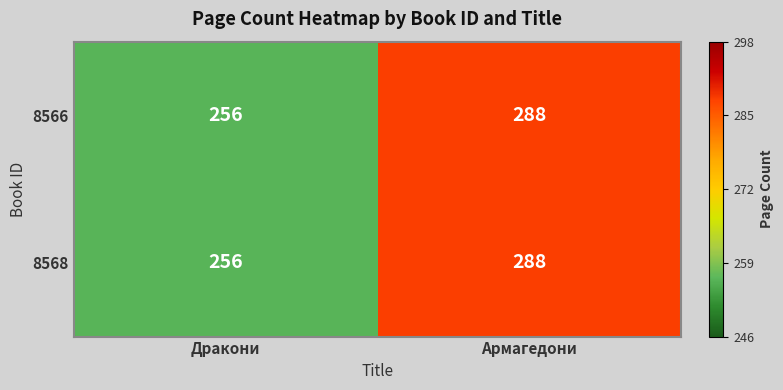

Reading left to right, transcribe all the data shown in this chart.

8566: 256	288
8568: 256	288